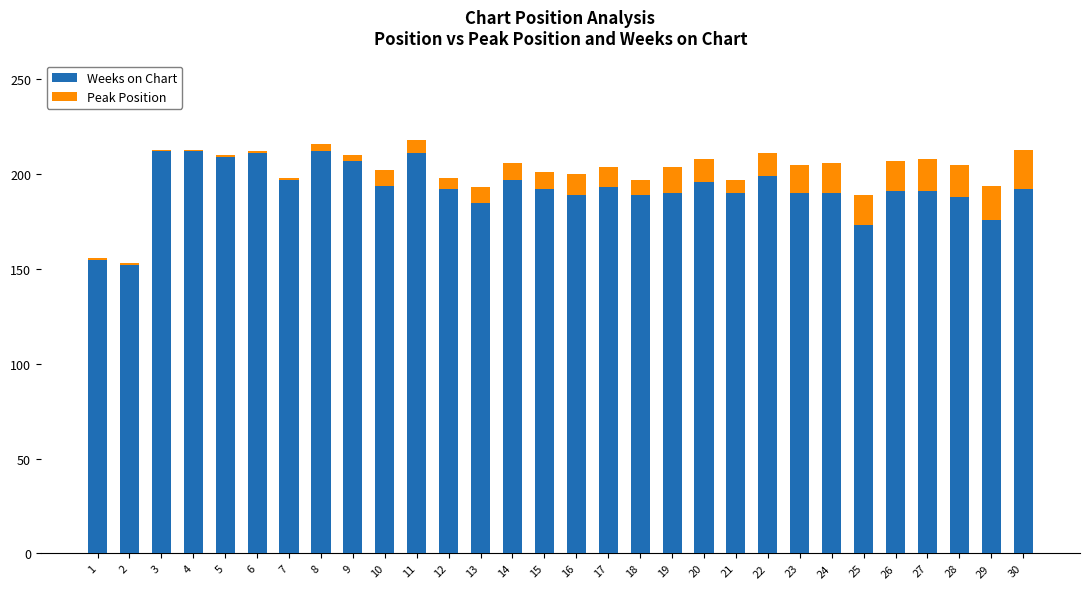

What is the minimum value for Weeks on Chart?

152